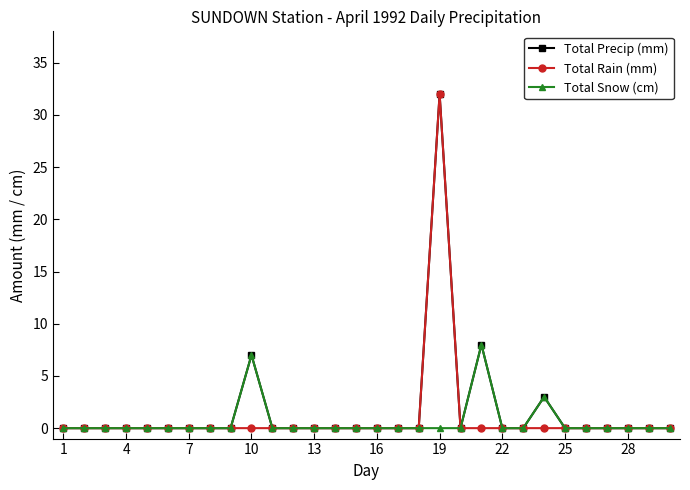

True or false: Total Rain (mm) has more than 0 points higher than both neighbors.

True